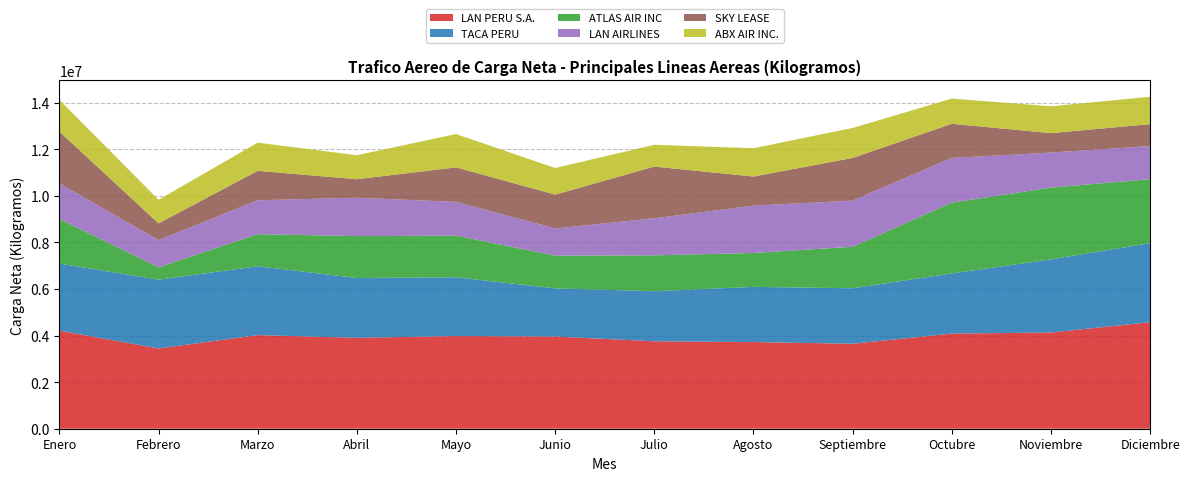

Reading right to left, extract all data points from this chart.

LAN PERU S.A.: Diciembre=4572296	Noviembre=4129079	Octubre=4084494	Septiembre=3647515	Agosto=3719095	Julio=3753600	Junio=3957803	Mayo=3977537	Abril=3903511	Marzo=4018374	Febrero=3444182	Enero=4210799
TACA PERU: Diciembre=3392881	Noviembre=3139178	Octubre=2581321	Septiembre=2381233	Agosto=2370639	Julio=2150454	Junio=2066545	Mayo=2522058	Abril=2566039	Marzo=2955619	Febrero=2953477	Enero=2878984
ATLAS AIR INC: Diciembre=2746696	Noviembre=3082210	Octubre=3038380	Septiembre=1781485	Agosto=1453587	Julio=1537310	Junio=1405610	Mayo=1785757	Abril=1798686	Marzo=1377464	Febrero=528025	Enero=1915559
LAN AIRLINES: Diciembre=1421164	Noviembre=1502711	Octubre=1918805	Septiembre=1981493	Agosto=2031002	Julio=1592104	Junio=1166816	Mayo=1450276	Abril=1649165	Marzo=1453873	Febrero=1170724	Enero=1525242
SKY LEASE: Diciembre=940601	Noviembre=835493	Octubre=1466625	Septiembre=1831778	Agosto=1250532	Julio=2218826	Junio=1451705	Mayo=1482997	Abril=791583	Marzo=1264595	Febrero=716332	Enero=2223317
ABX AIR INC.: Diciembre=1176093	Noviembre=1150301	Octubre=1081527	Septiembre=1285683	Agosto=1215509	Julio=935923	Junio=1141737	Mayo=1430727	Abril=1029250	Marzo=1210353	Febrero=1012902	Enero=1365409